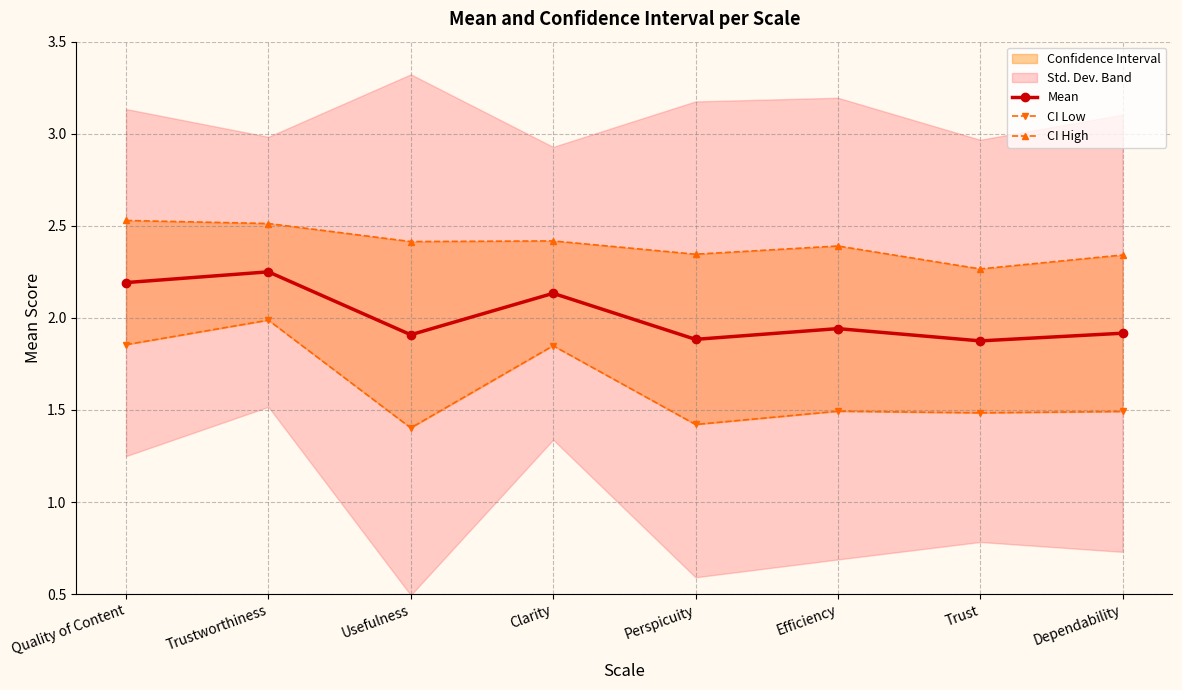

True or false: CI High has a value of 2.3 at Perspicuity.

True